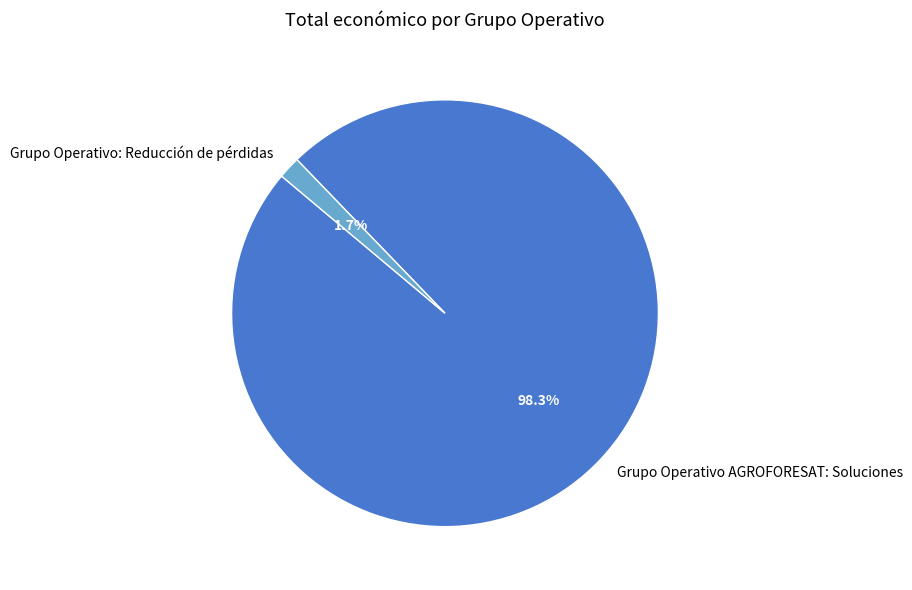

Which slice is the largest?

Grupo Operativo AGROFORESAT: Soluciones